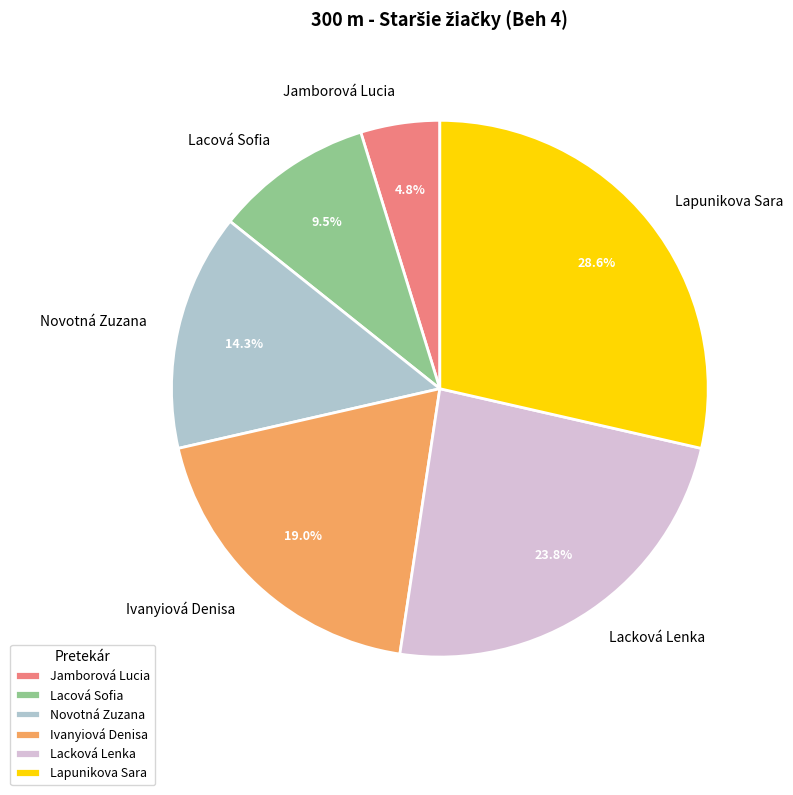

To the nearest percent, what is the difference between the largest and smallest slice percentages?

24%